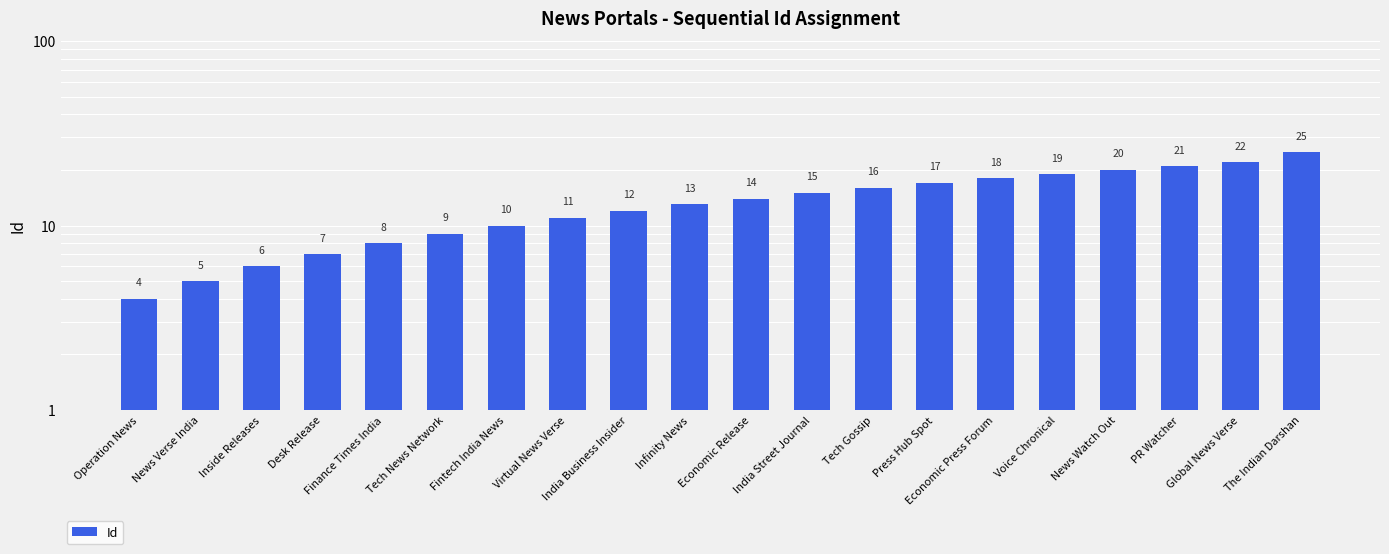

Rank the categories by value from highest to lowest.

The Indian Darshan, Global News Verse, PR Watcher, News Watch Out, Voice Chronical, Economic Press Forum, Press Hub Spot, Tech Gossip, India Street Journal, Economic Release, Infinity News, India Business Insider, Virtual News Verse, Fintech India News, Tech News Network, Finance Times India, Desk Release, Inside Releases, News Verse India, Operation News